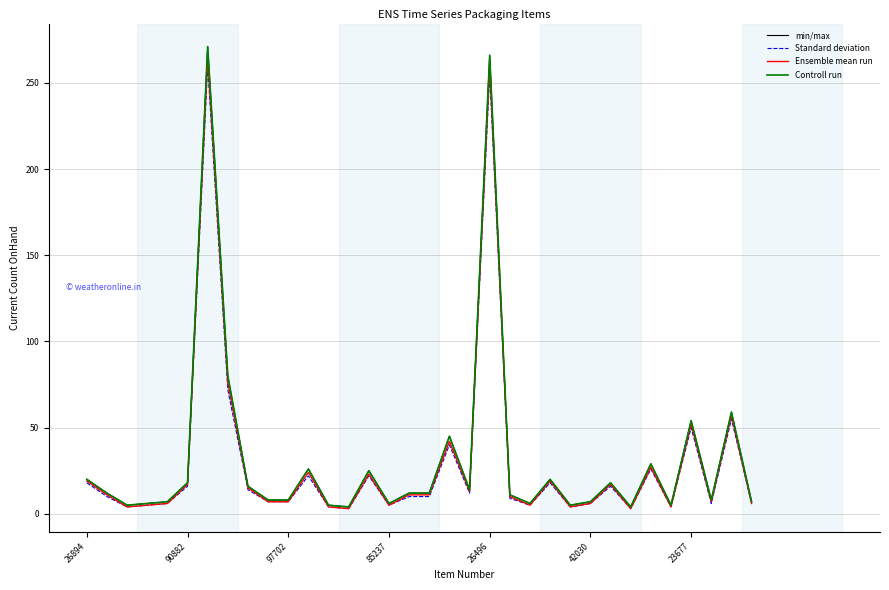

What is the smallest value displayed?

3